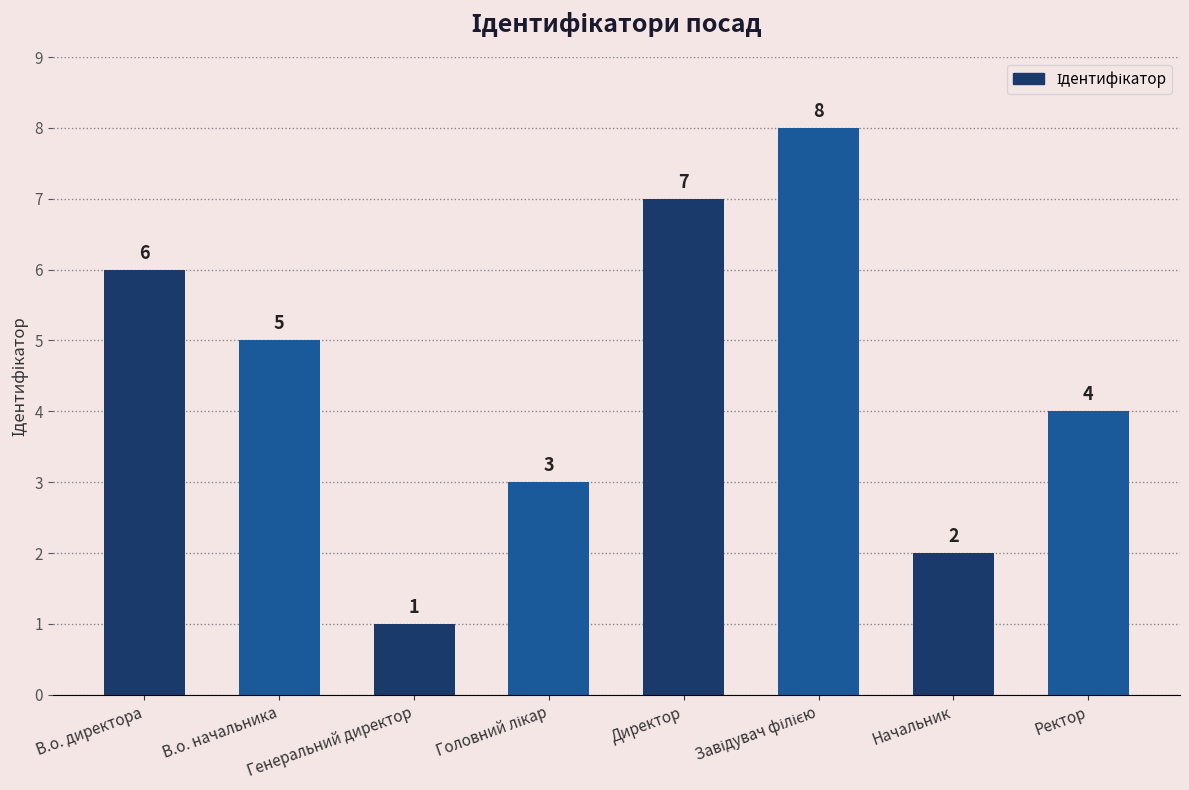

What is the sum of the values at Директор and Начальник?

9